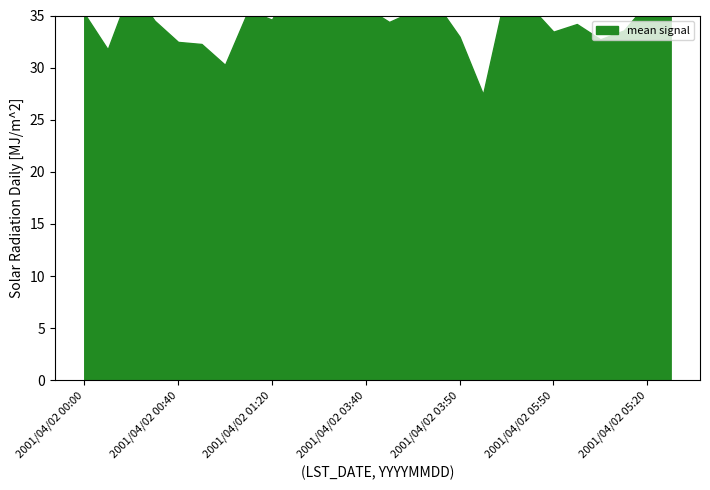

At how many categories does at least one series exceed 32?

26